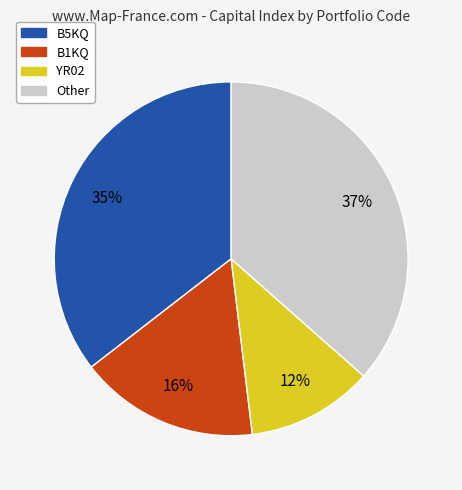

How many segments does this pie chart have?

4